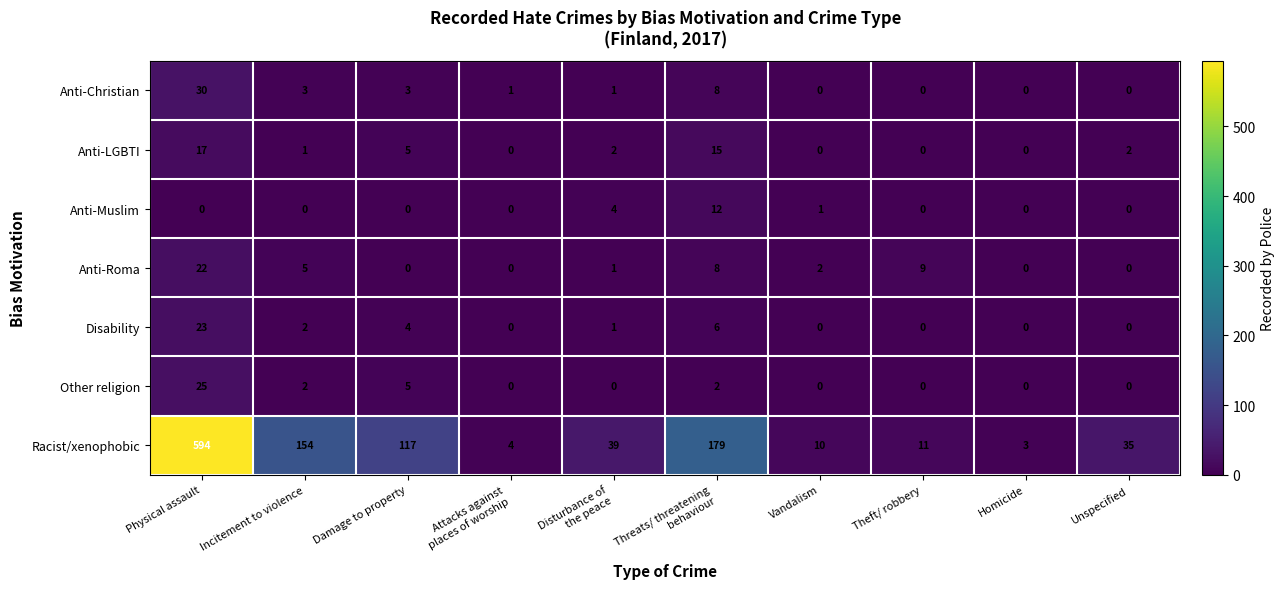

Is it true that Anti-LGBTI equals 4 at Unspecified?

False